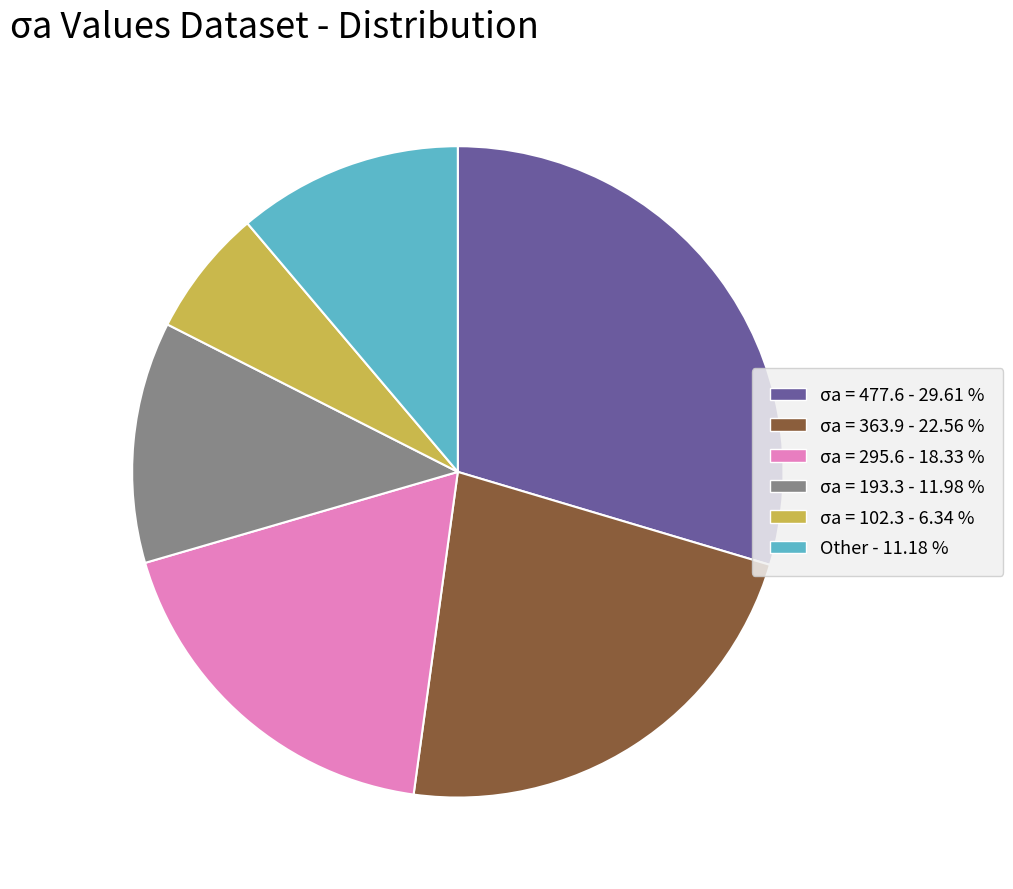

Approximately how many times larger is the value at σa = 477.6 - 29.61 % compared to Other - 11.18 %?

2.6